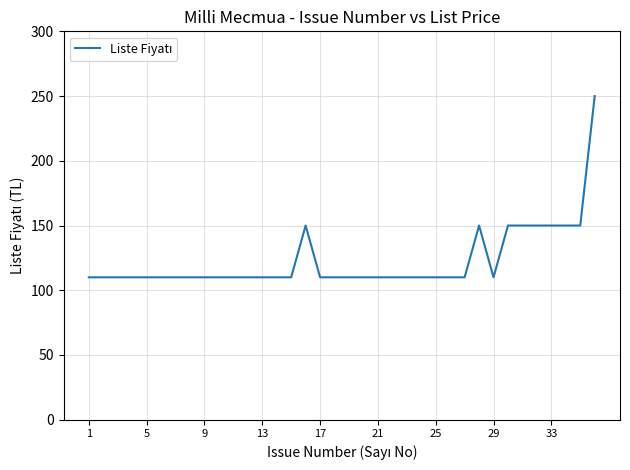

What is the average value?

123